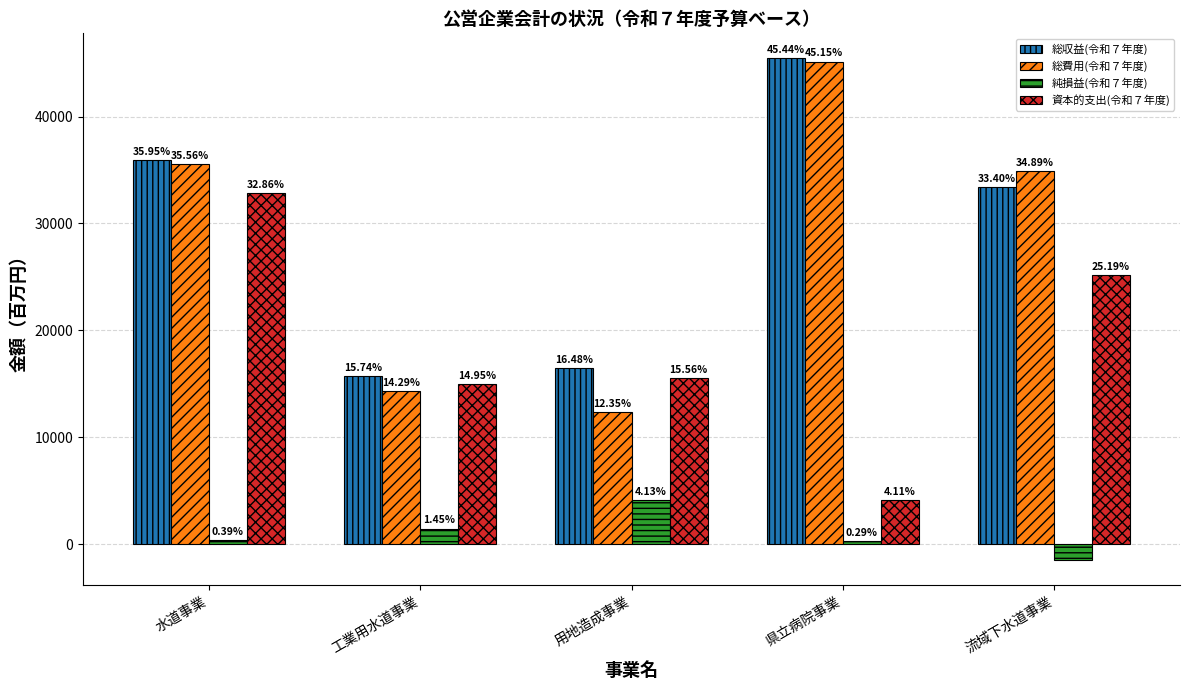

Reading left to right, transcribe all the data shown in this chart.

総収益(令和７年度): 35955	15742	16481	45442	33395
総費用(令和７年度): 35563	14293	12355	45150	34886
純損益(令和７年度): 392	1449	4126	292	-1491
資本的支出(令和７年度): 32857	14951	15557	4113	25190